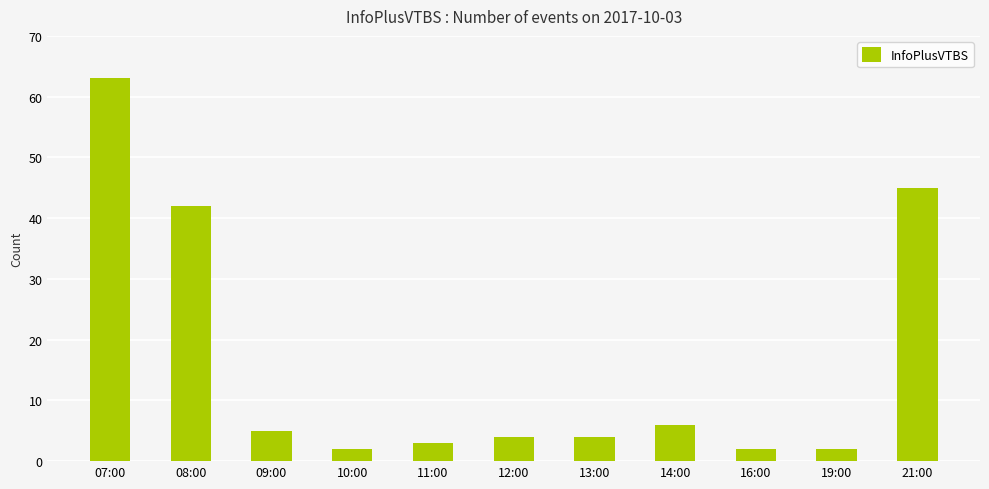

Between 12:00 and 21:00, which is larger?

21:00